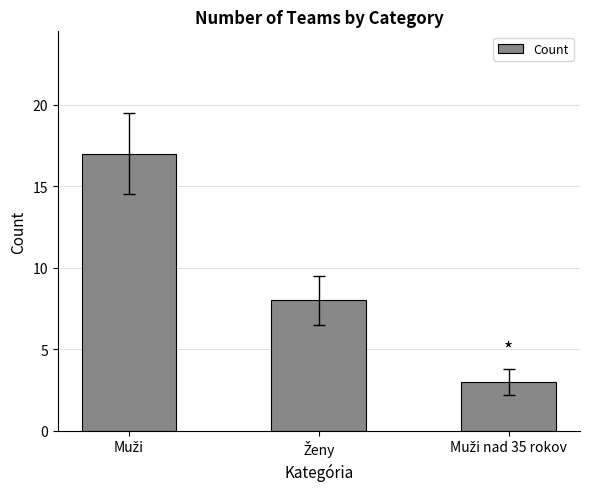

What is the sum of all values?

28